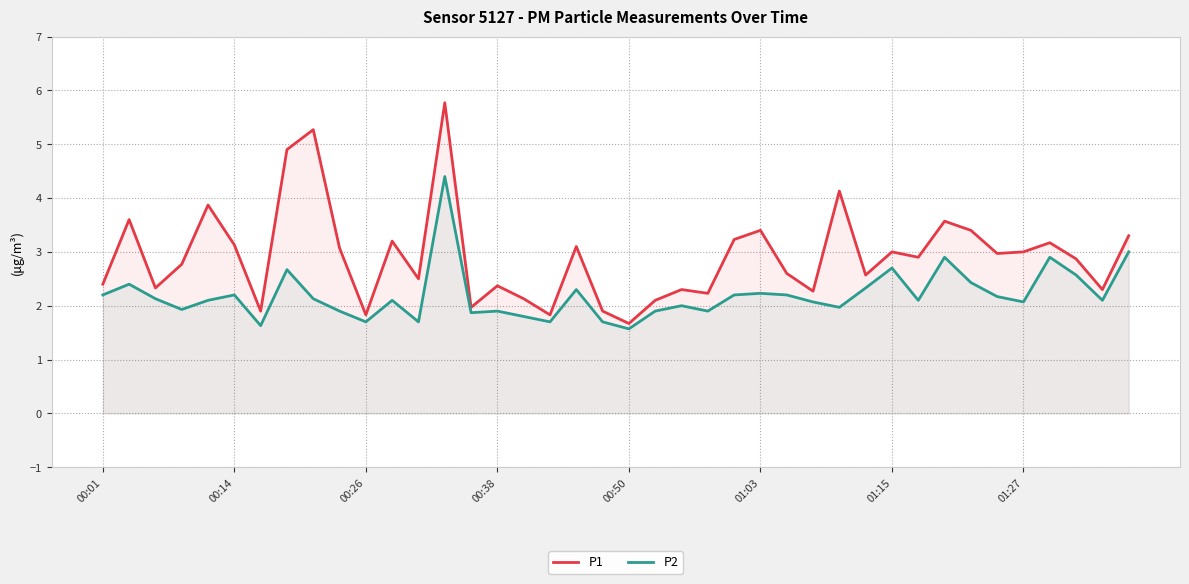

What is the value of the P1 point at the 39th from the left?

2.3